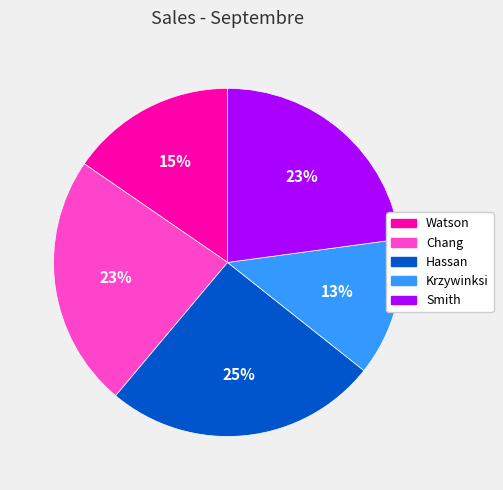

To the nearest percent, what is the average slice percentage?

20%